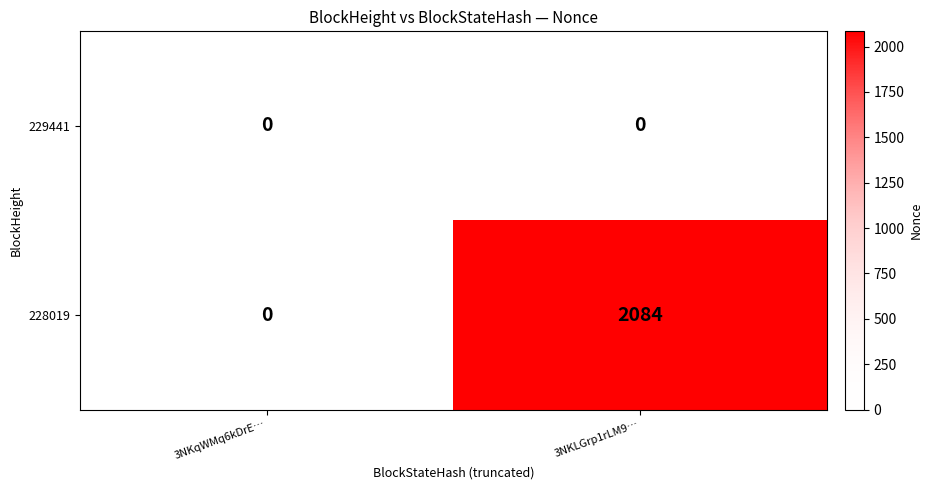

The value of 228019 at 3NKLGrp1rLM9… is 2084. True or false?

True